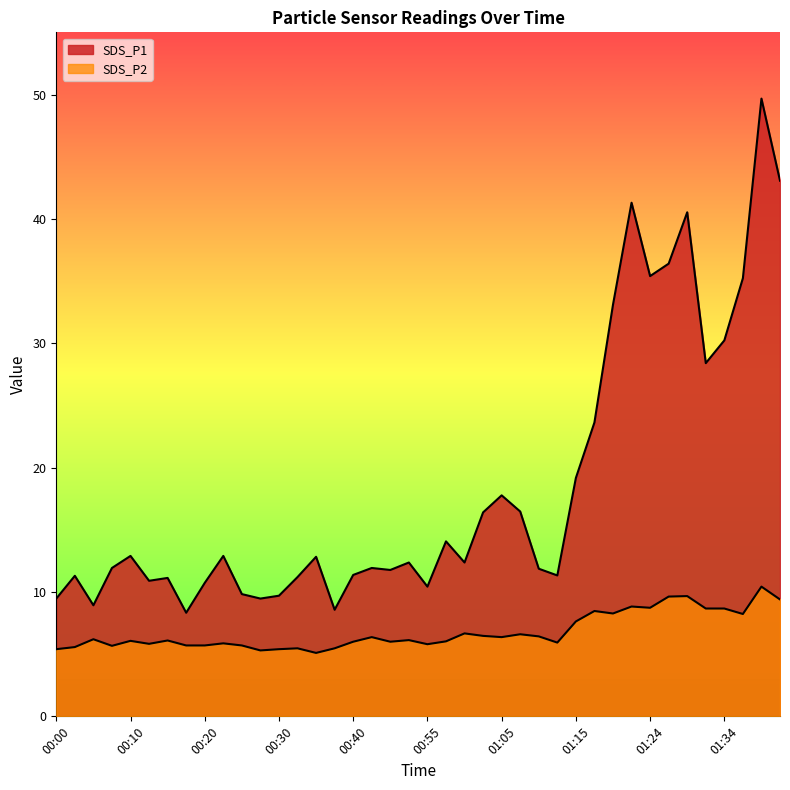

What is the spread (max minus min) of values at 00:00?

4.1